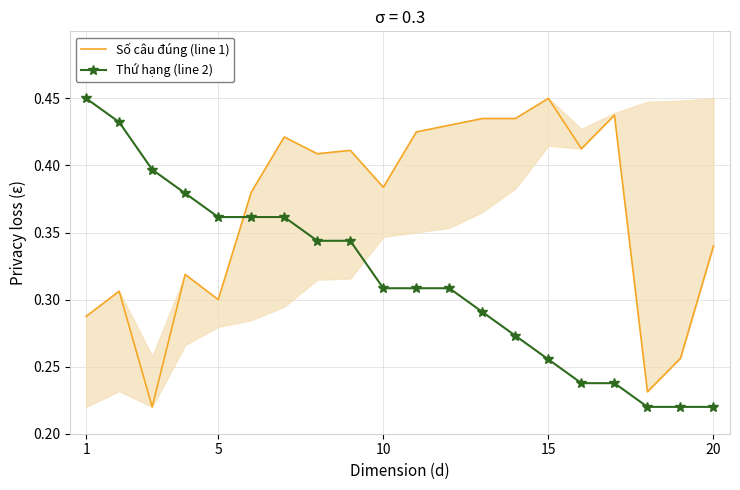

Count the Thứ hạng (line 2) values in the range 0 to 1.

20